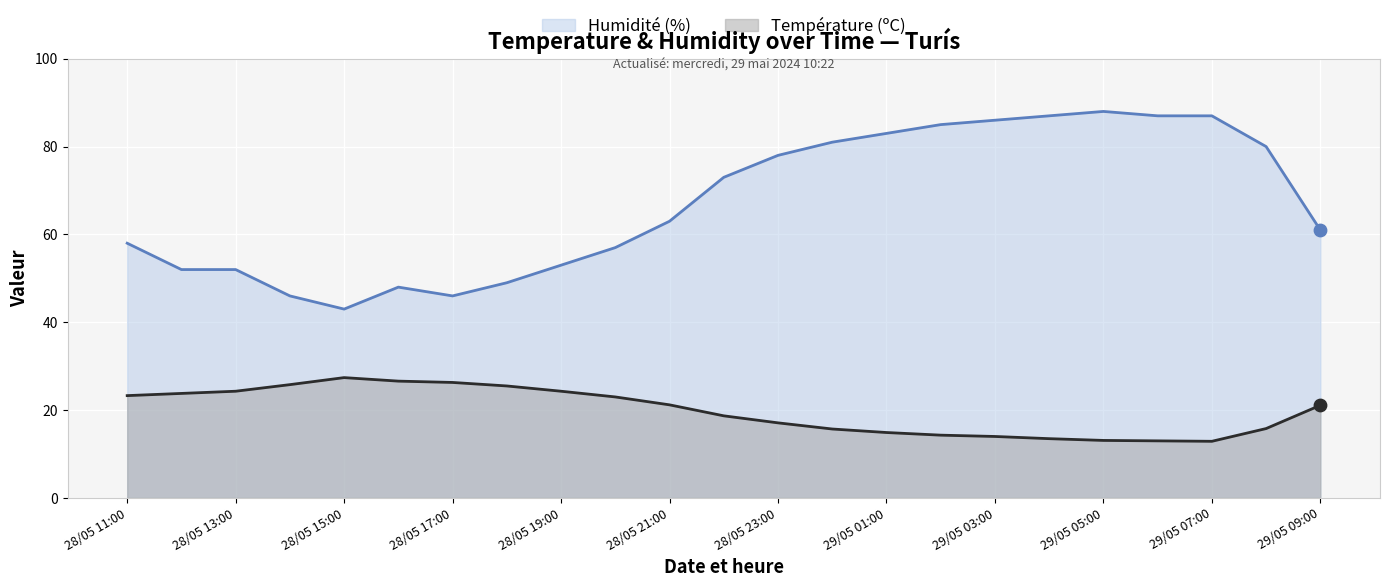

Which series contains the highest Y value?

Humidité (%)